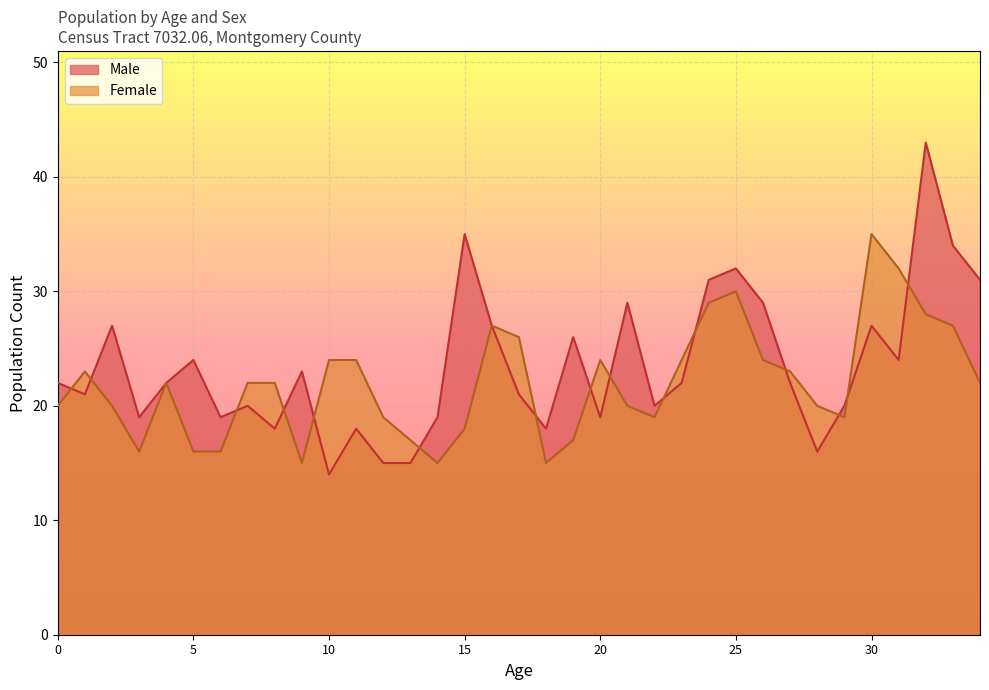

Reading right to left, list all the values displayed in this chart.

Male: 34=31	33=34	32=43	31=24	30=27	29=20	28=16	27=22	26=29	25=32	24=31	23=22	22=20	21=29	20=19	19=26	18=18	17=21	16=27	15=35	14=19	13=15	12=15	11=18	10=14	9=23	8=18	7=20	6=19	5=24	4=22	3=19	2=27	1=21	0=22
Female: 34=22	33=27	32=28	31=32	30=35	29=19	28=20	27=23	26=24	25=30	24=29	23=24	22=19	21=20	20=24	19=17	18=15	17=26	16=27	15=18	14=15	13=17	12=19	11=24	10=24	9=15	8=22	7=22	6=16	5=16	4=22	3=16	2=20	1=23	0=20